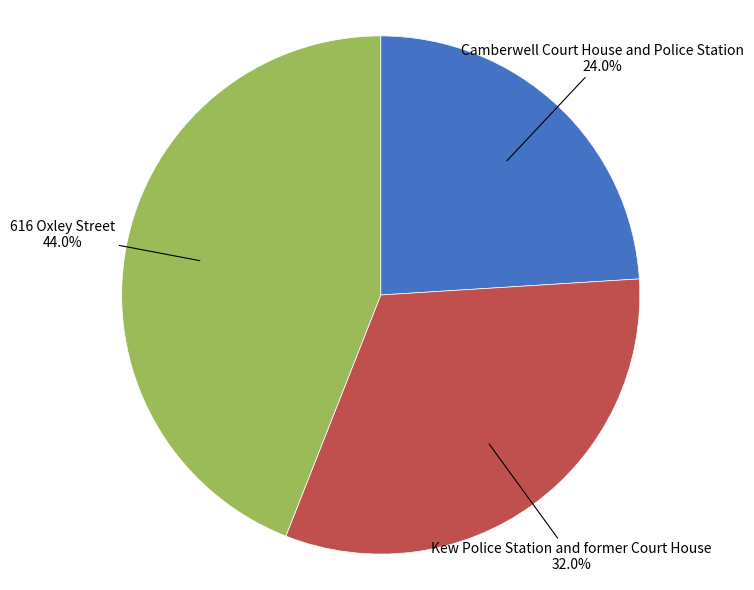

Is there a majority slice in this chart?

No